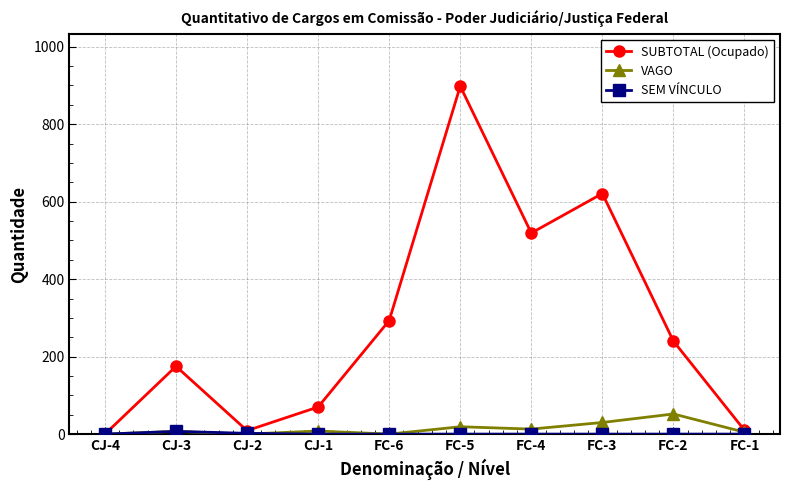

What is the sum of the SUBTOTAL (Ocupado) values at CJ-2 and FC-4?

528